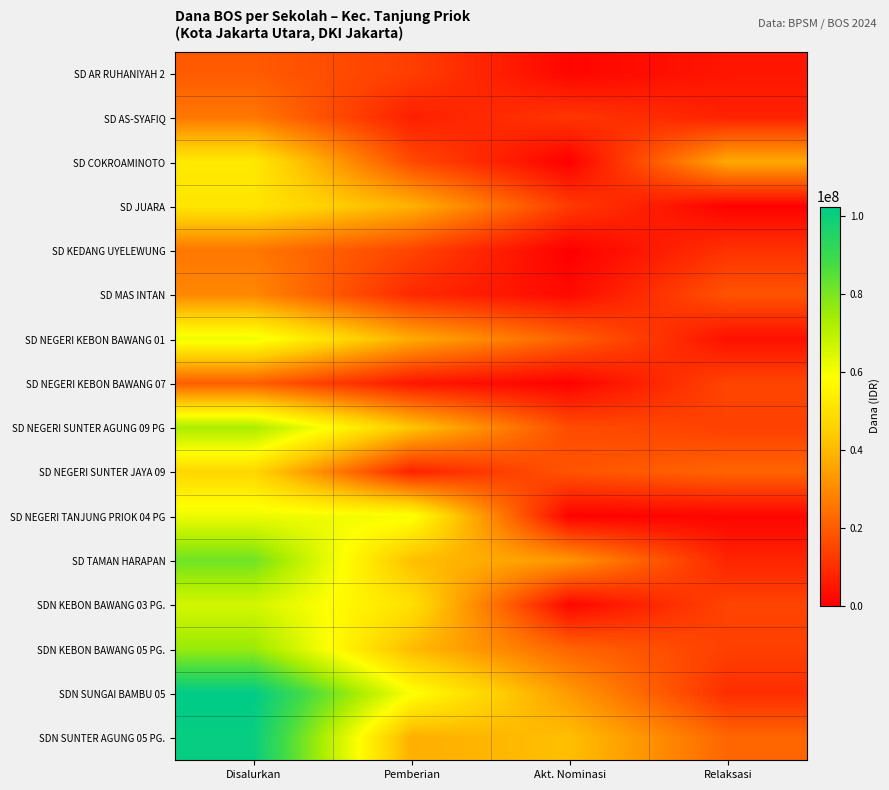

Between Pemberian and Relaksasi, which is larger?

Pemberian